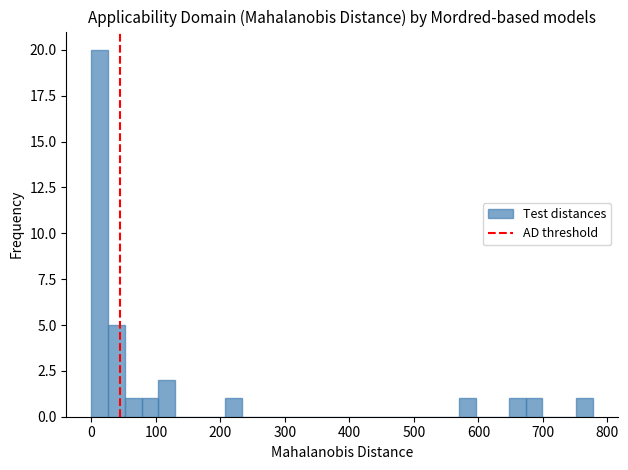

Around what value on the x-axis is the tallest bar? Give the approximate position of its centre, as read against the axis.

10